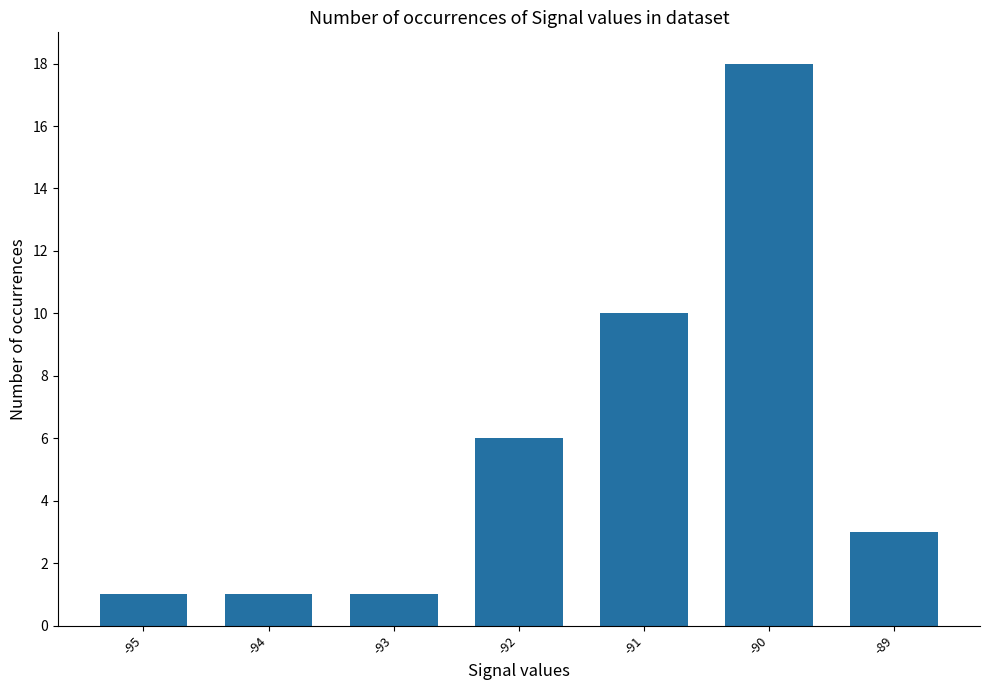

Are the bars grouped side by side (vs. stacked)?

No